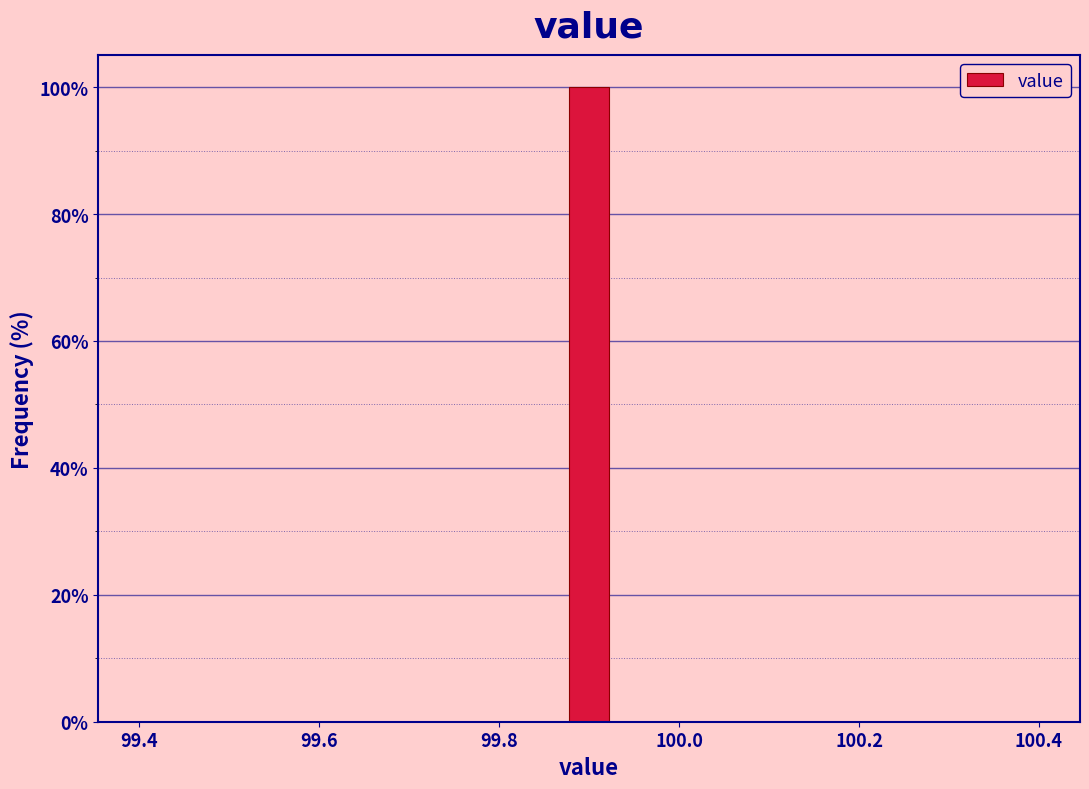

Read against the x-axis, roughly where is the centre of the tallest bar?

99.90